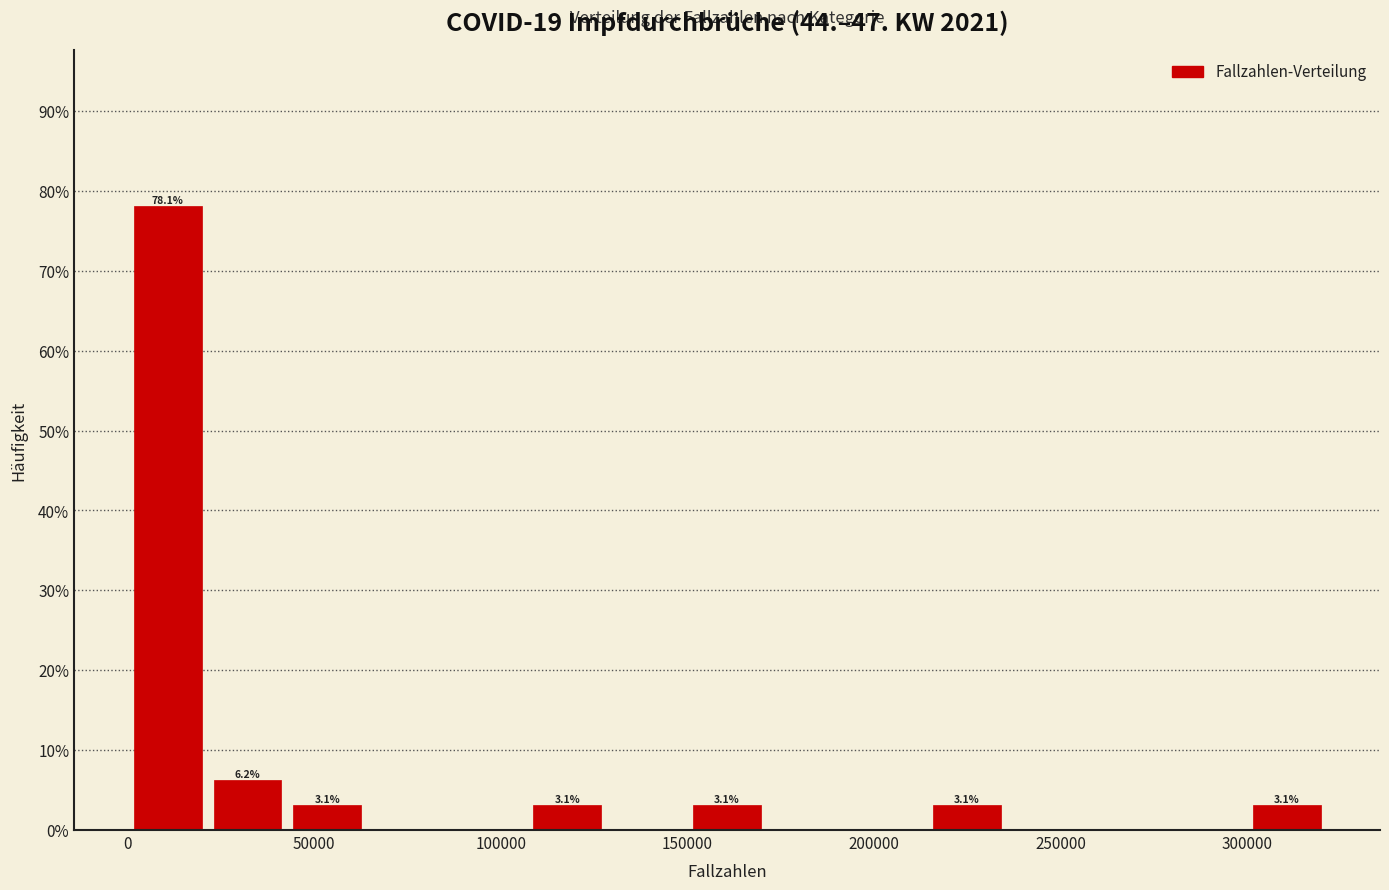

Which range on the x-axis has the tallest bar?

0 to 20000